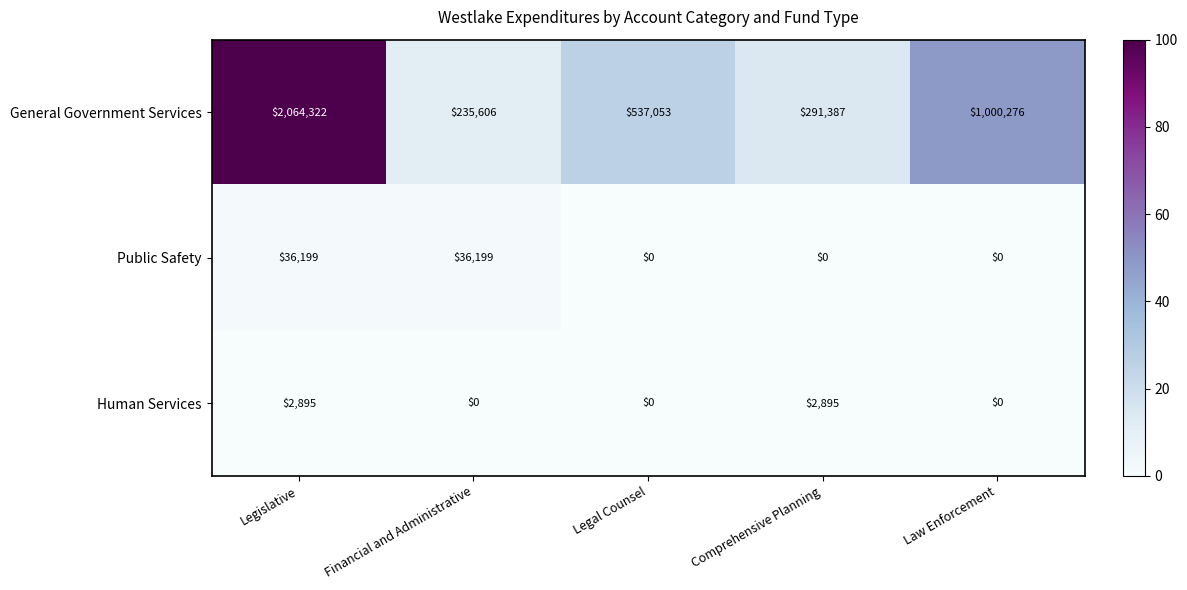

What is the total value across all series at Comprehensive Planning?

294282